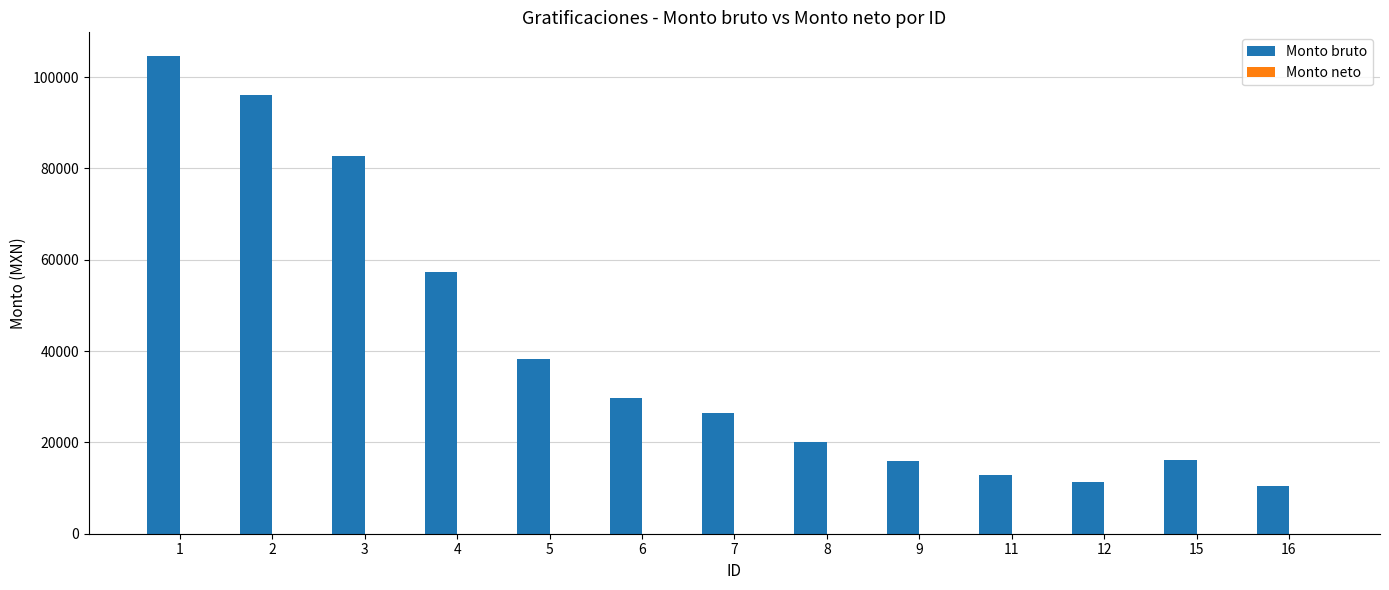

Which has a higher value, 5 or 1?

1